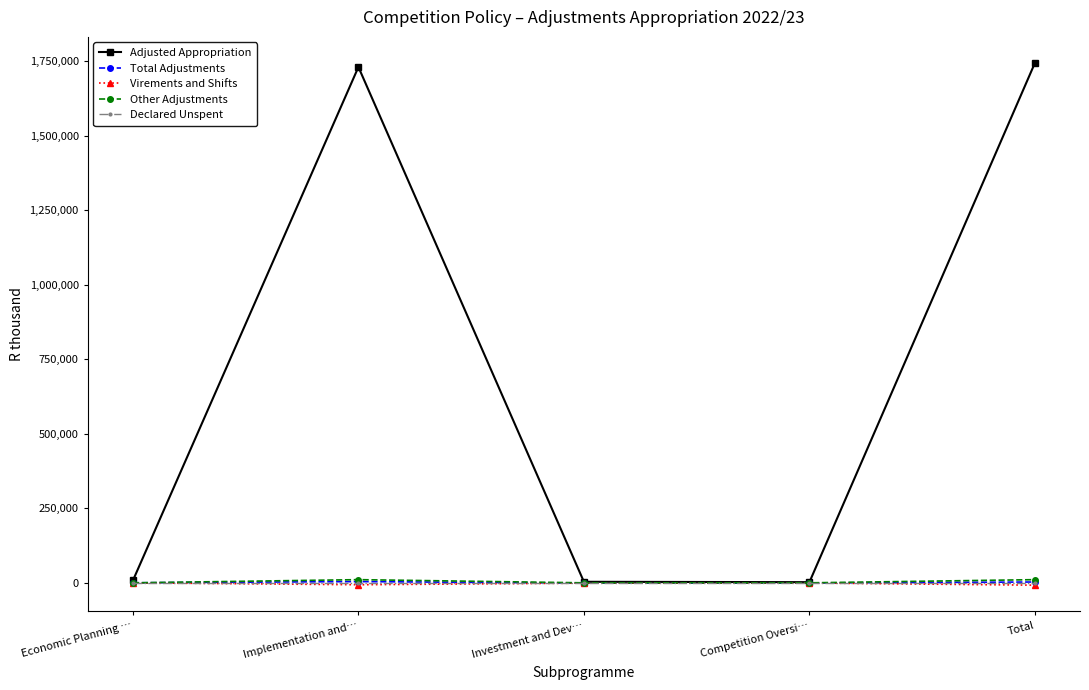

What is the label of the 5th point from the right?

Economic Planning …